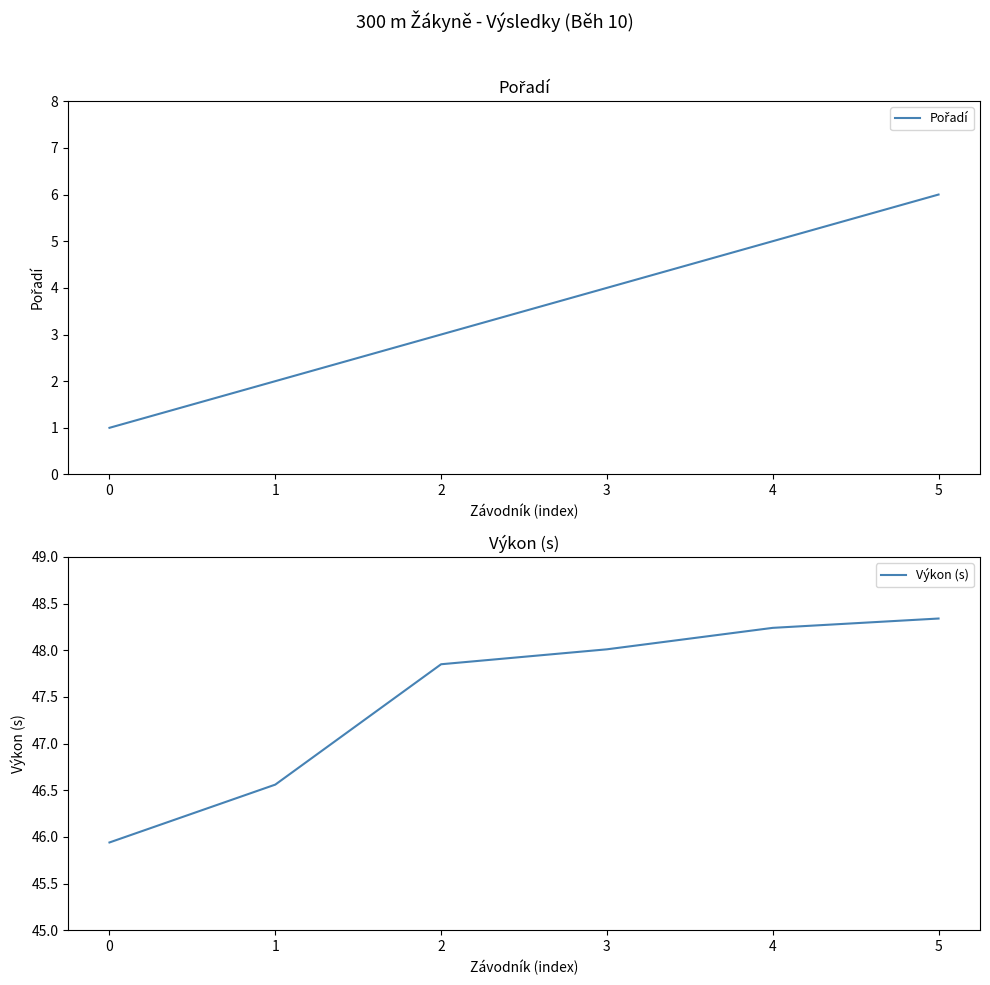

Reading left to right, extract all data points from this chart.

Pořadí: 1.0	2.0	3.0	4.0	5.0	6.0
Výkon (s): 45.9	46.6	47.9	48.0	48.2	48.3